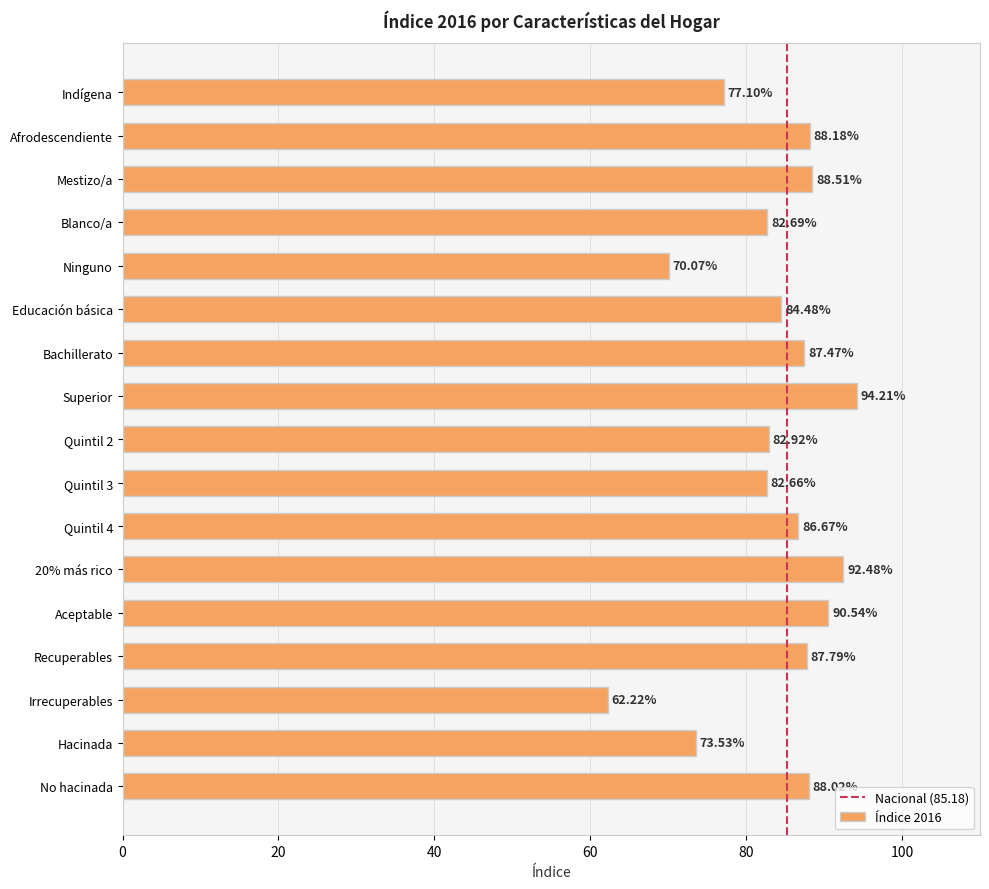

What is the change in value from Educación básica to Bachillerato?

+3.0